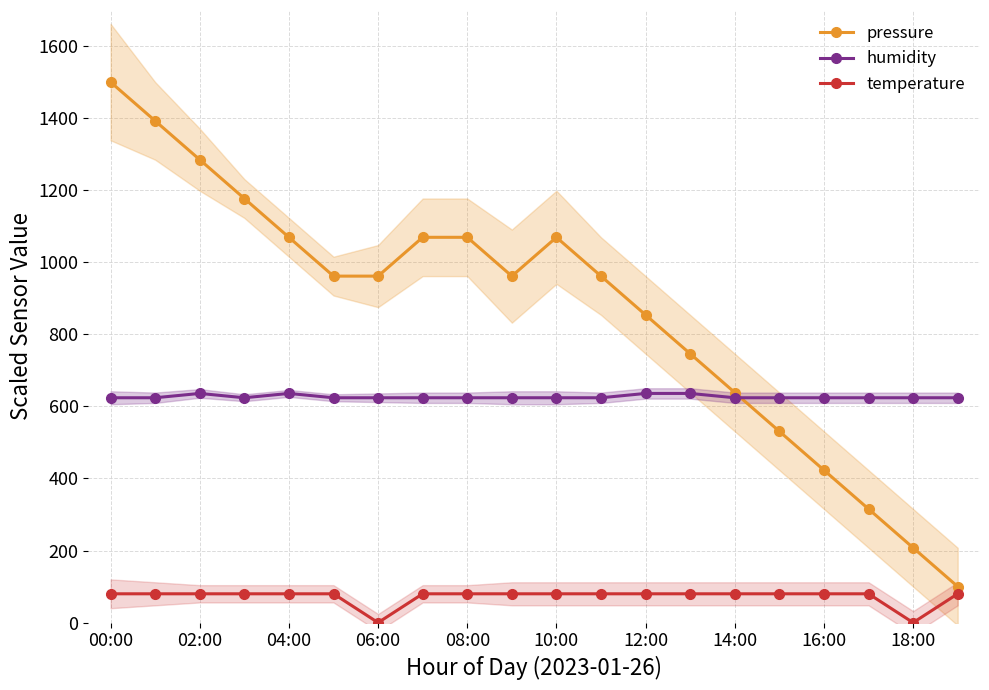

Is it true that temperature equals 24.3 at 14:00?

False